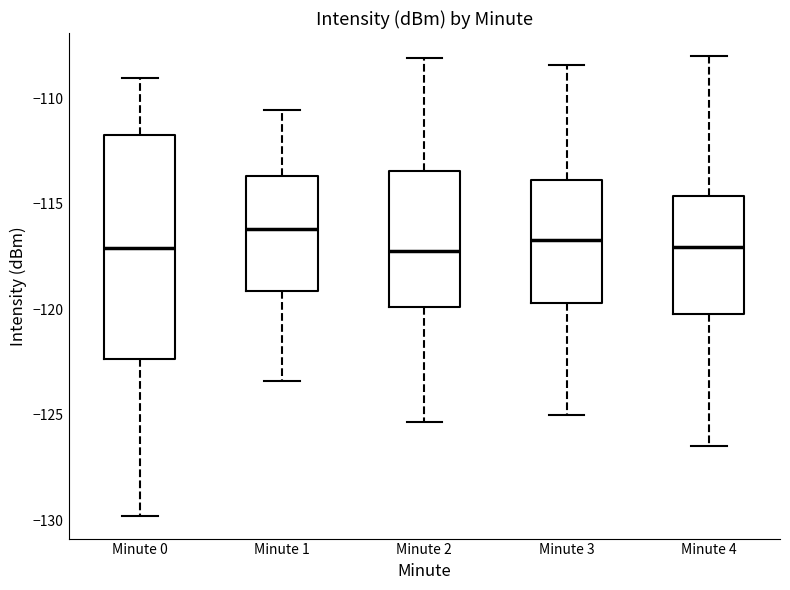

Where does the upper whisker of the box for Minute 1 end on the y-axis? The values are not printed on the chart, so give them approximately, as read against the axis.

-110.5